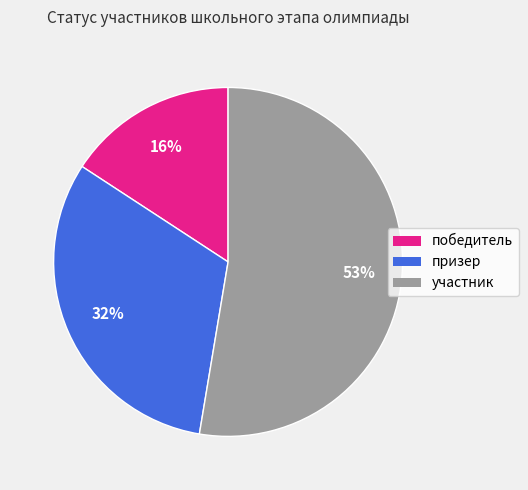

To the nearest percent, what is the difference between the призер and участник slice percentages?

21%